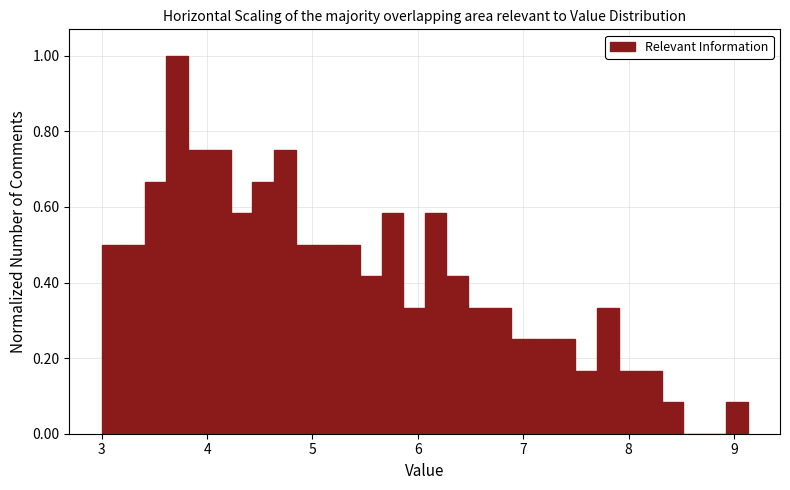

Read against the x-axis, roughly where is the centre of the tallest bar?

3.7